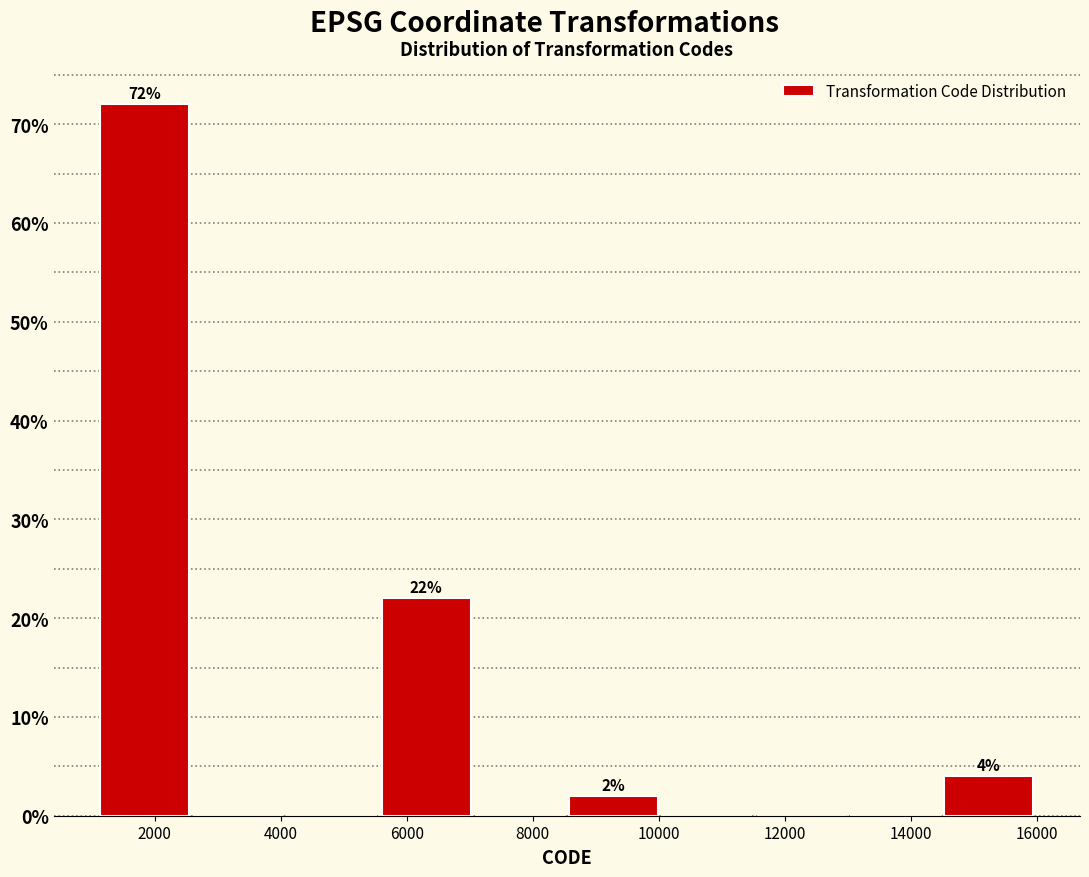

Over which range of the x-axis is the bar tallest?

1200 to 2600